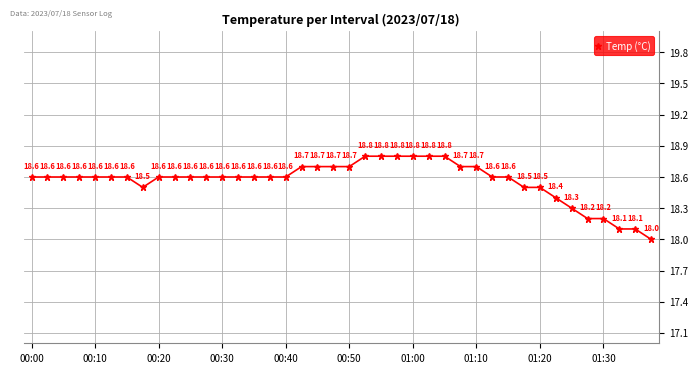

What is the value of the 18th point from the left?

18.7